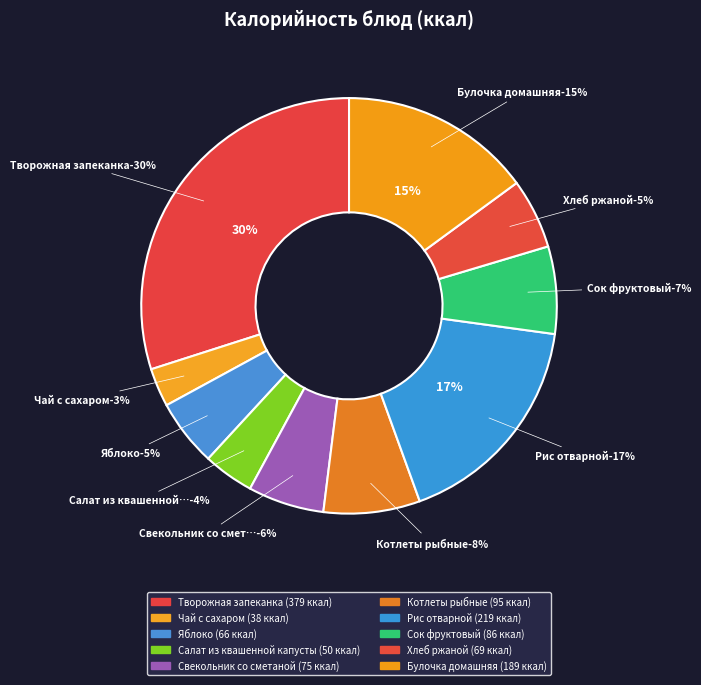

What is the smallest slice in the pie chart?

Чай с сахаром